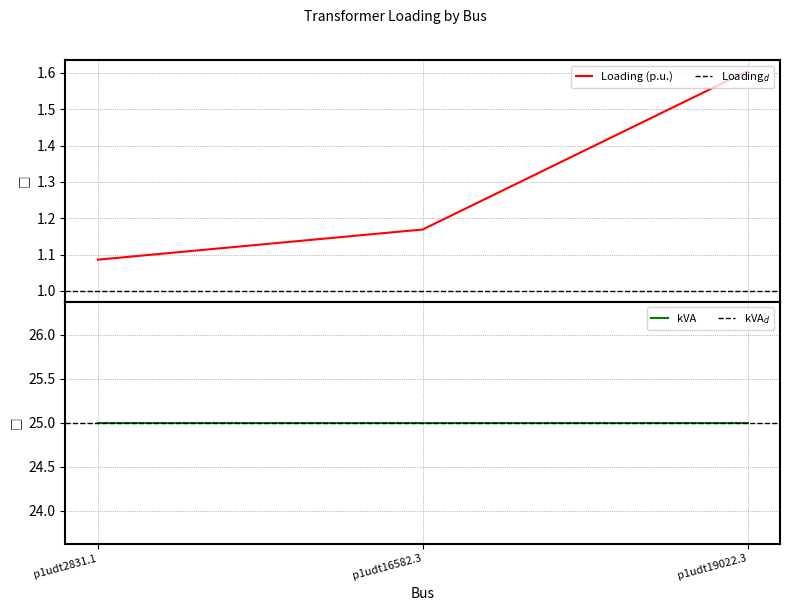

What is the sum of all values?

3.9